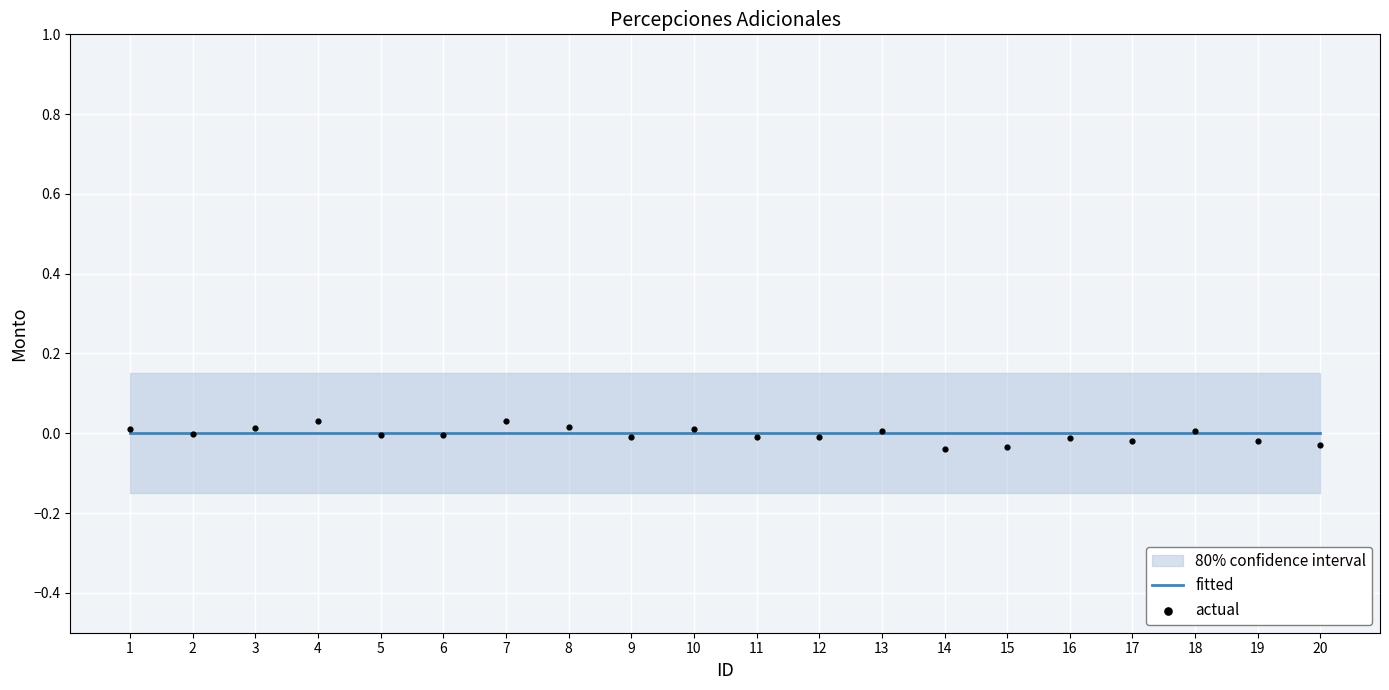

At how many categories does at least one series exceed 0?

8